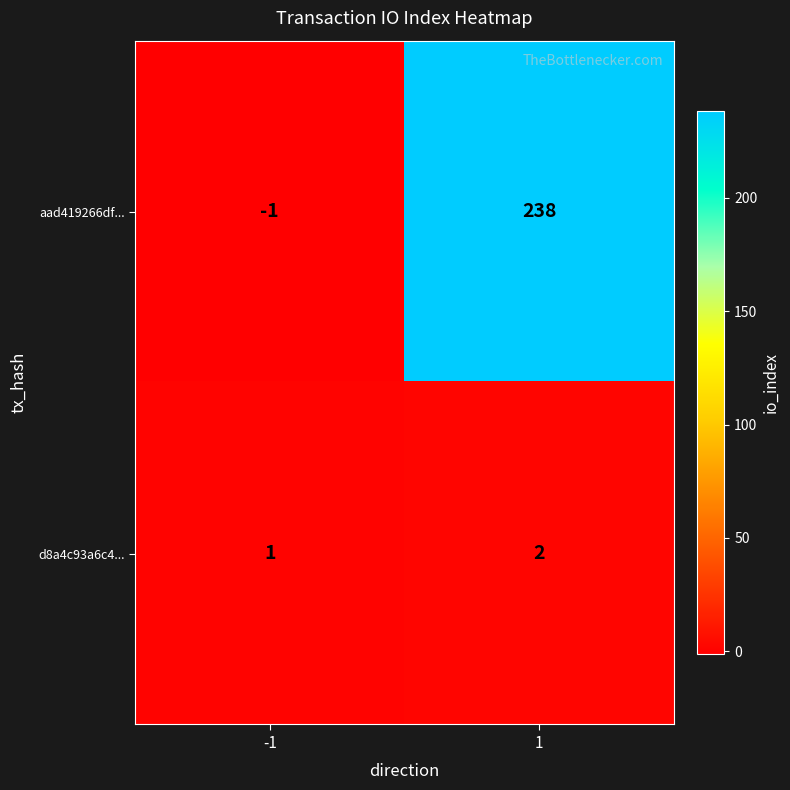

How many negative values does the aad419266df... series have?

1